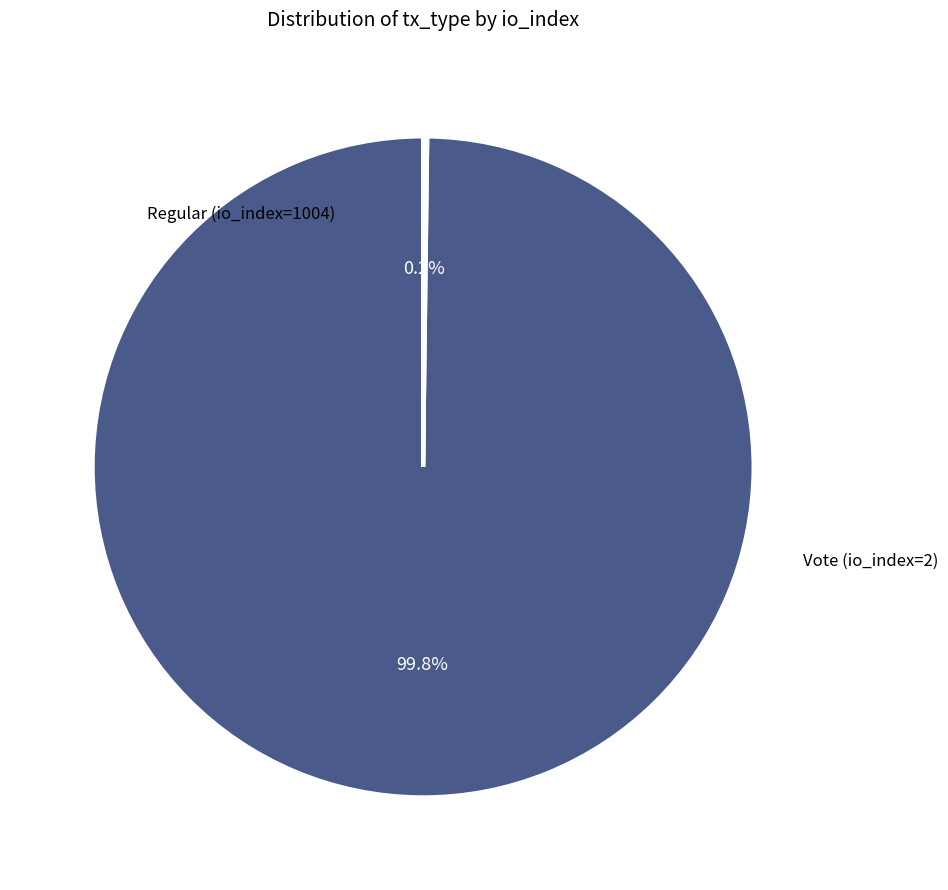

Is there a majority slice in this chart?

Yes